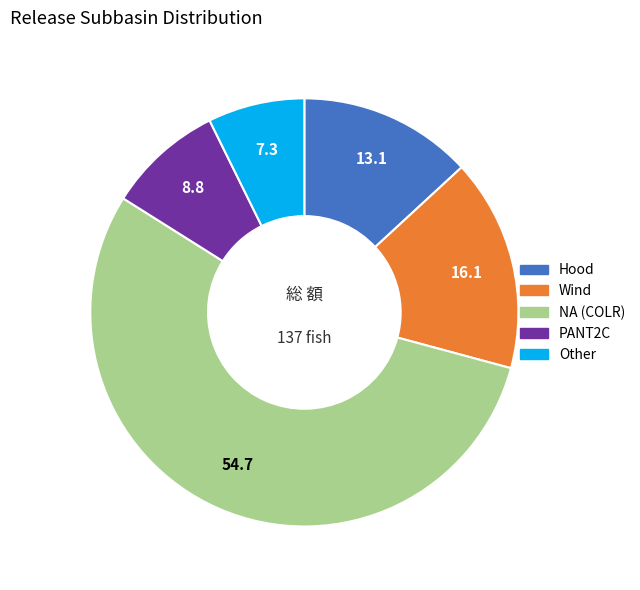

Is there a majority slice in this chart?

Yes